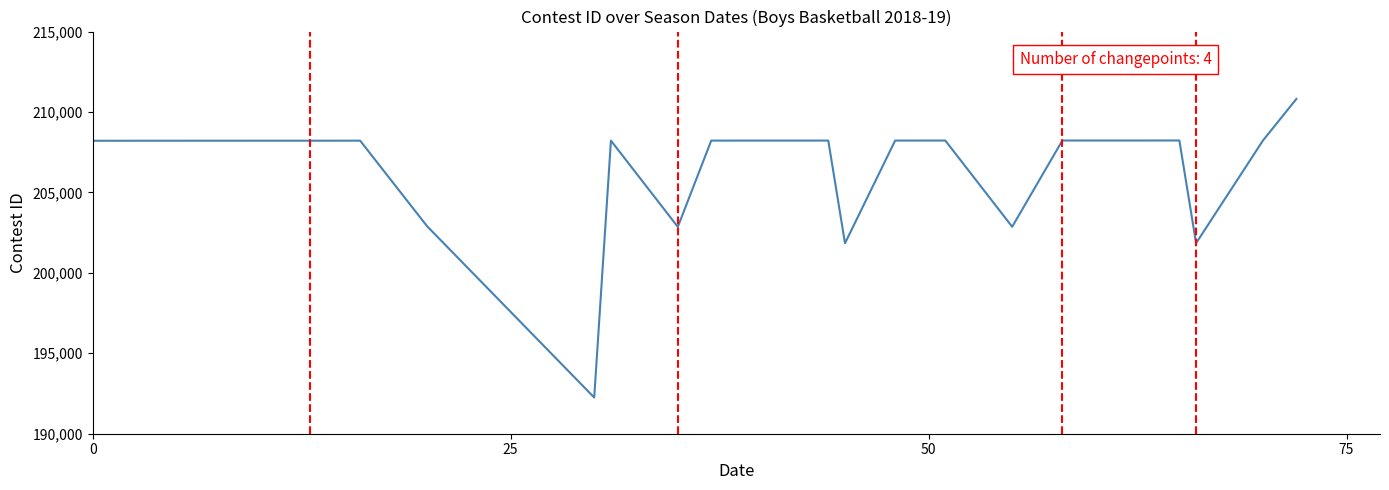

What is the difference between the maximum and minimum values?

18563